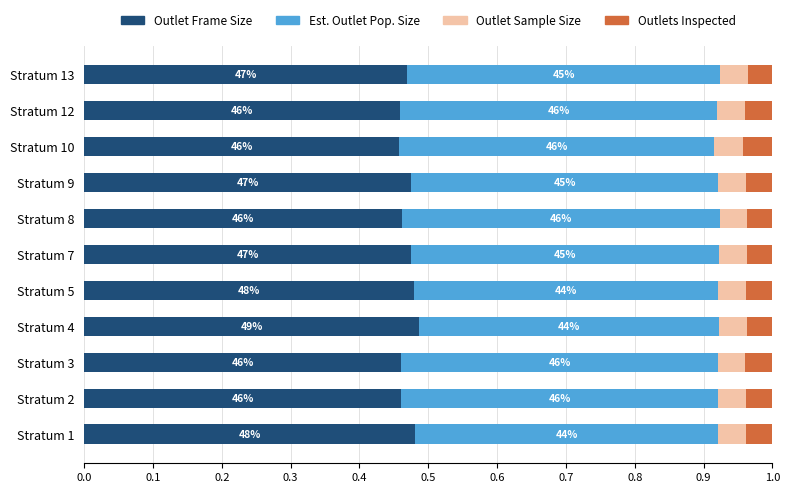

What are all the series names shown in the legend?

Outlet Frame Size, Est. Outlet Pop. Size, Outlet Sample Size, Outlets Inspected